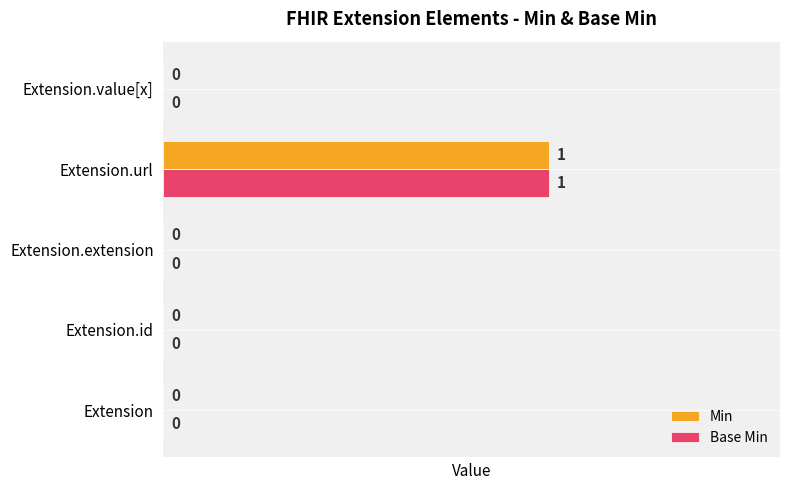

At which category is the sum across all series the highest?

Extension.url